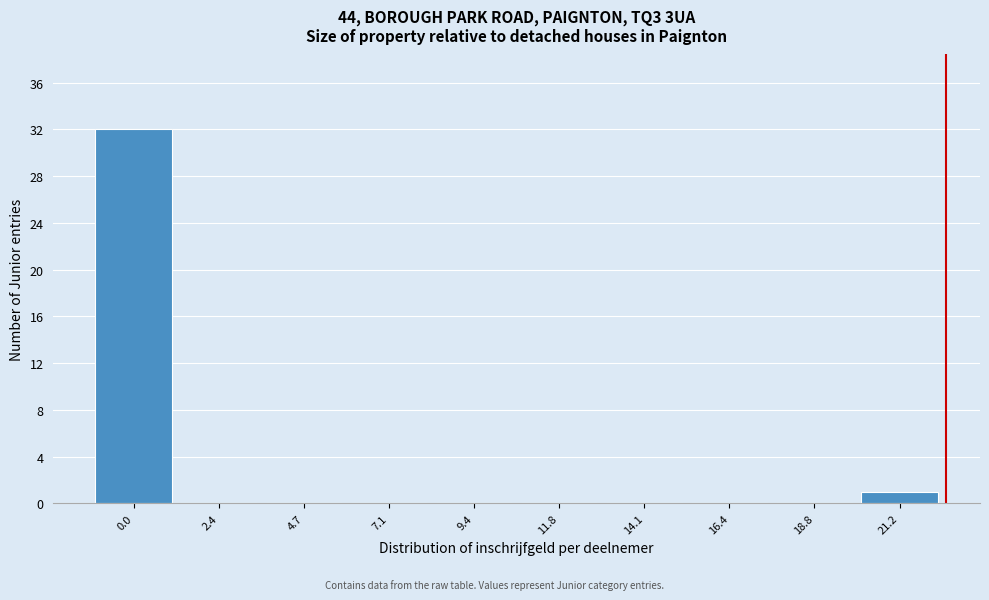

Reading left to right, what are all the values shown in this chart?

0.0=32	2.4=0	4.7=0	7.1=0	9.4=0	11.8=0	14.1=0	16.4=0	18.8=0	21.2=1